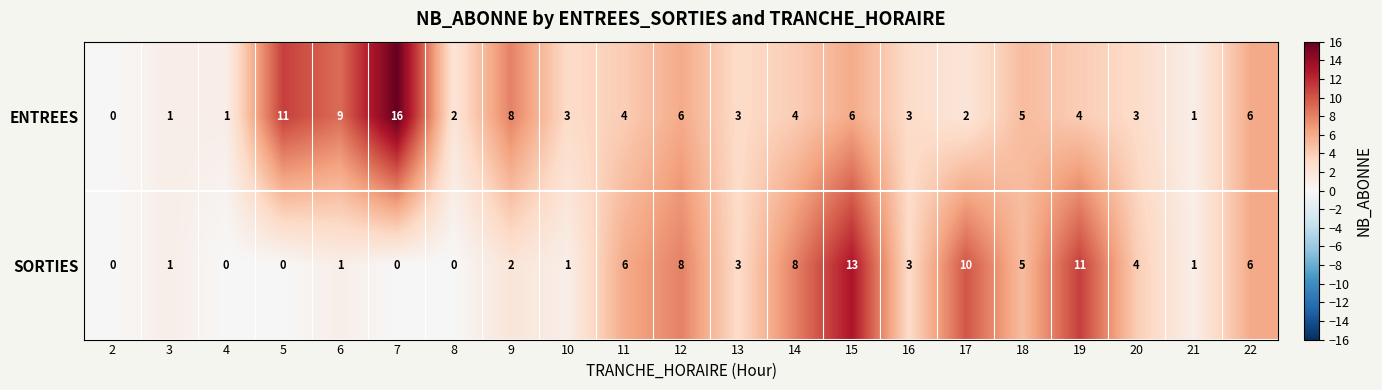

What is the maximum value for ENTREES?

16